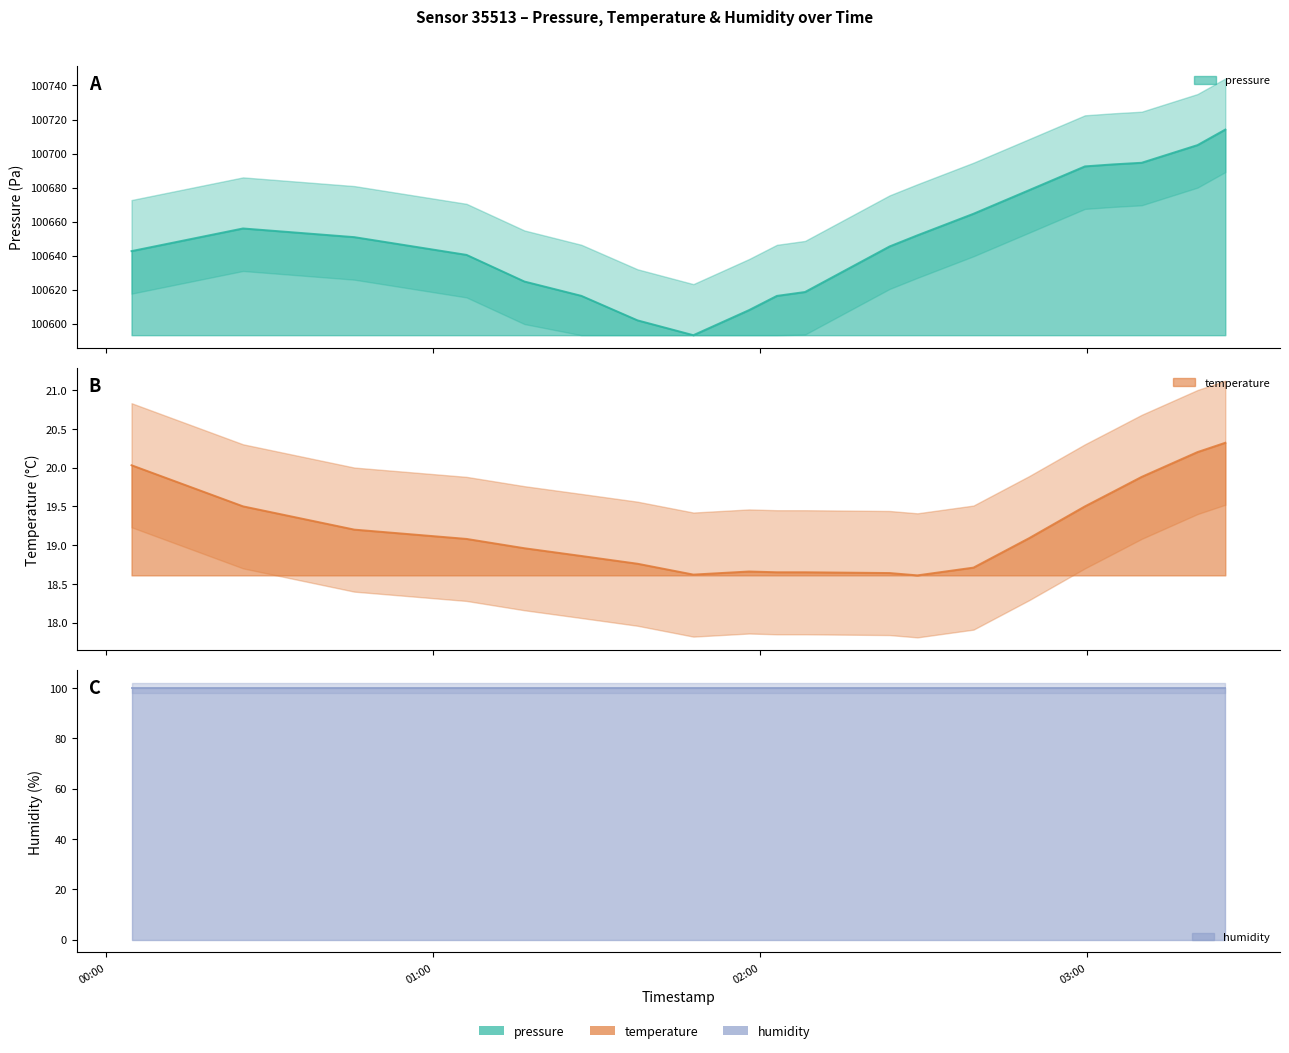

What are all the series names shown in the legend?

pressure, temperature, humidity